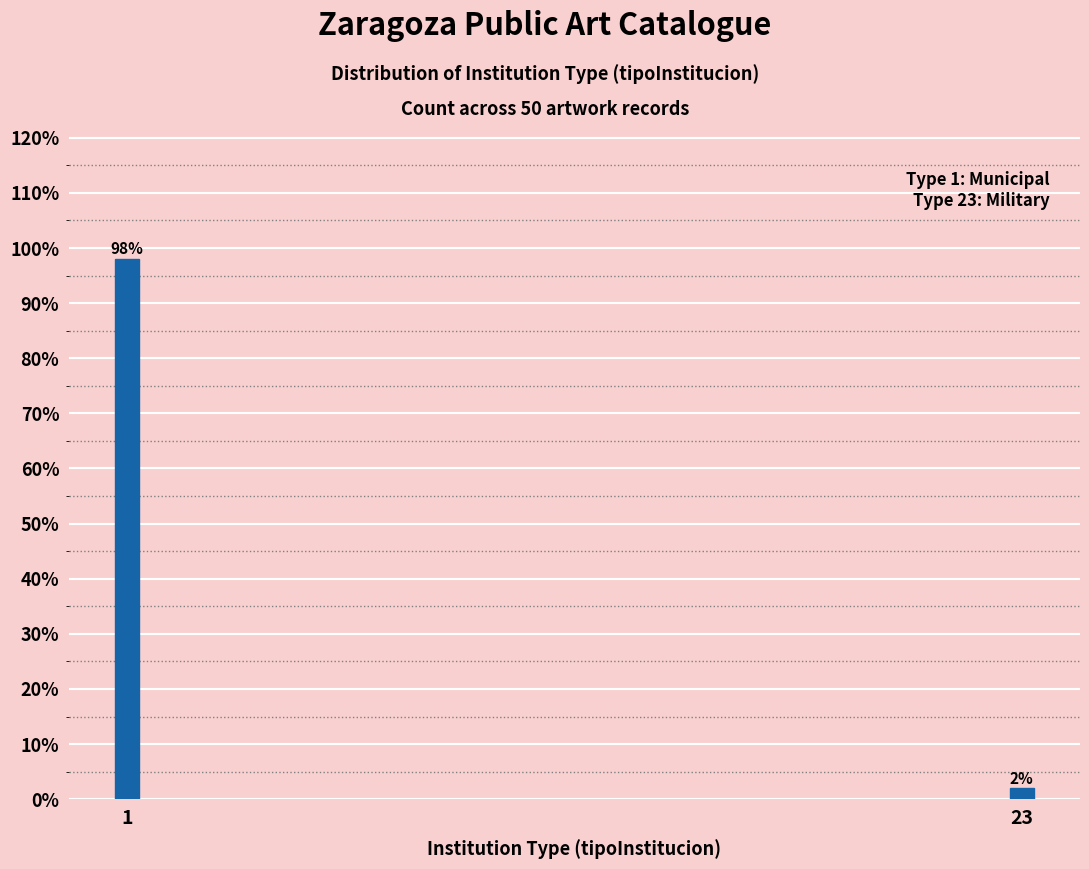

Reading left to right, list all the values displayed in this chart.

98	2